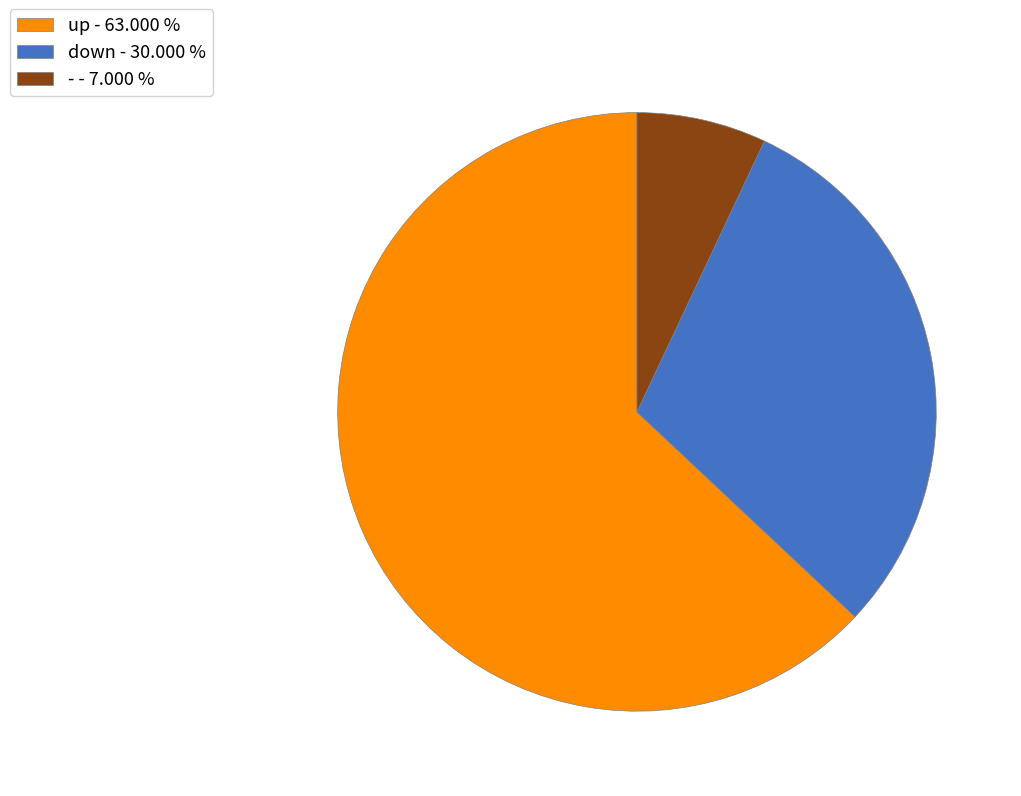

Count the number of slices in the pie.

3